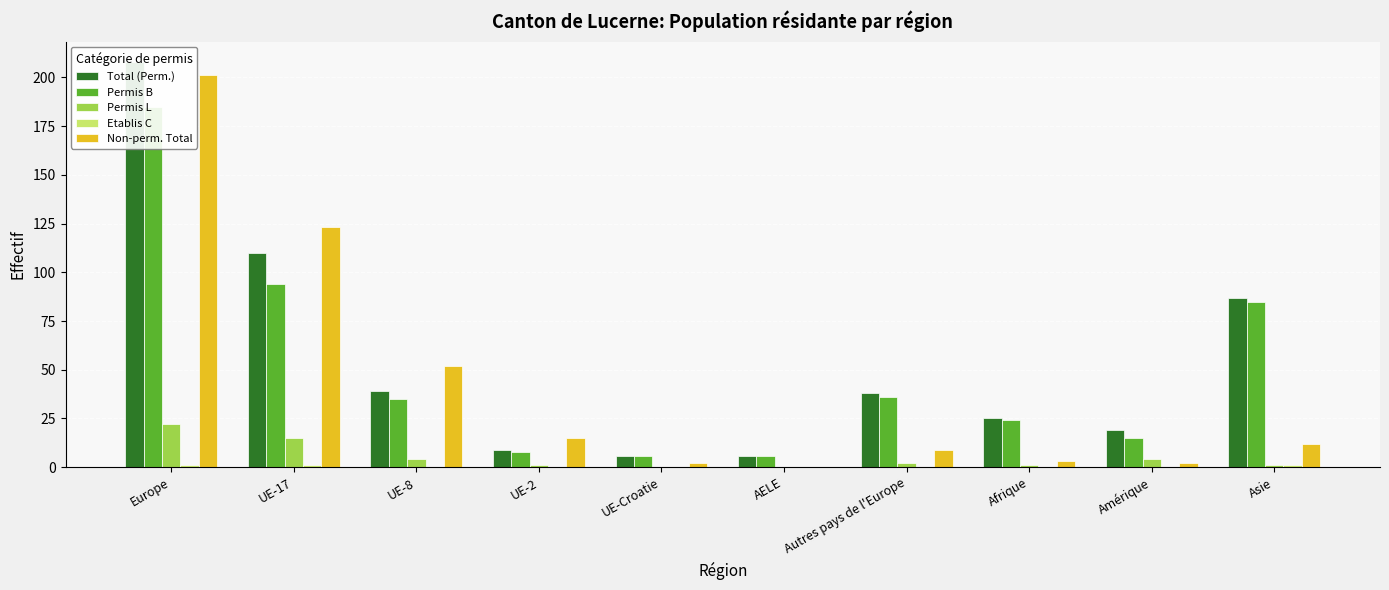

What is the label of the 2nd bar from the right?

Amérique